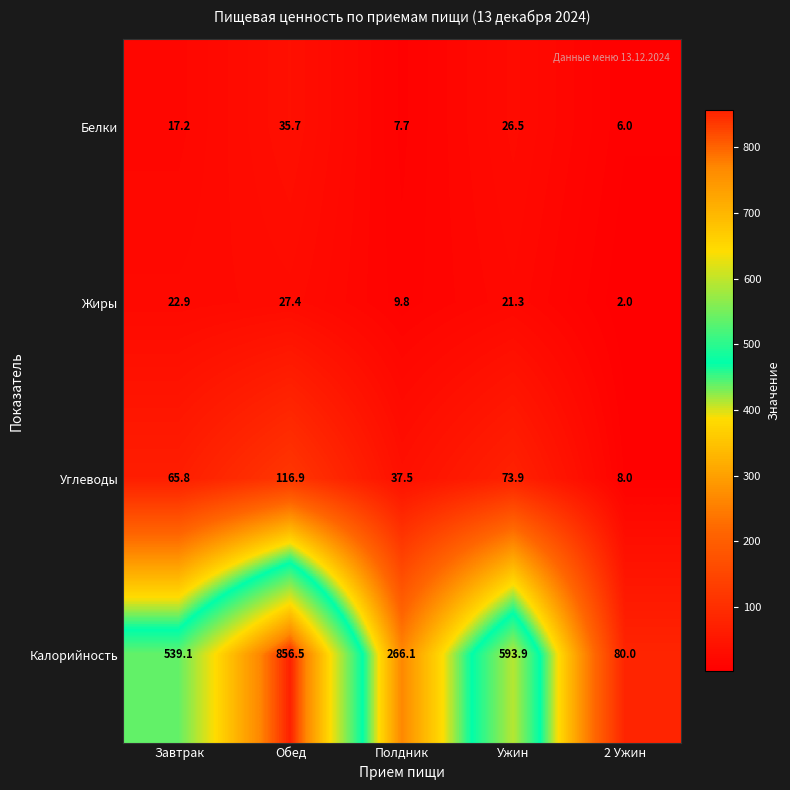

At how many categories does at least one series exceed 524?

3